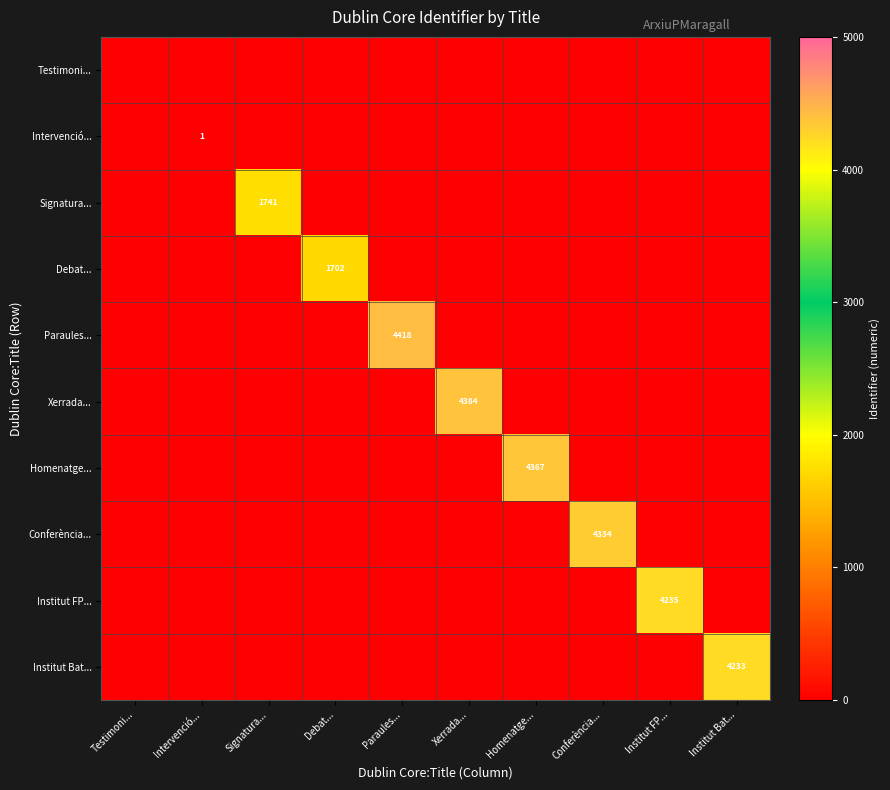

True or false: Institut Bat... has a value of 0 at Xerrada....

True